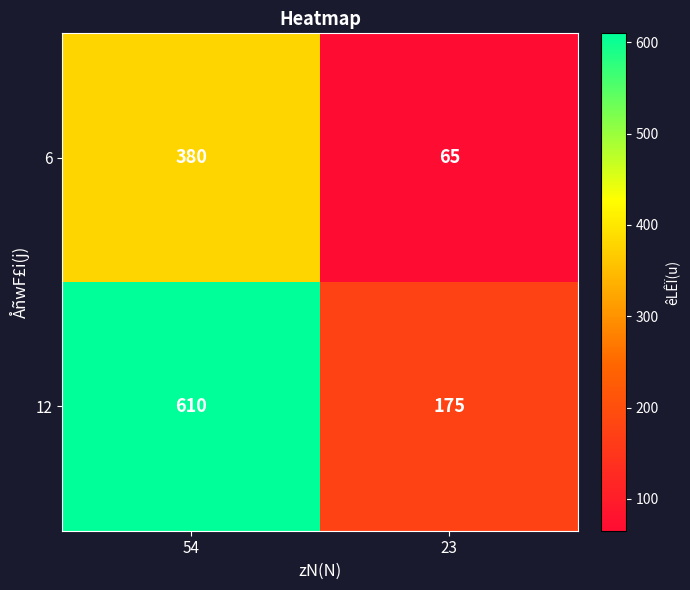

Rank the series at 23 from lowest to highest value.

6, 12